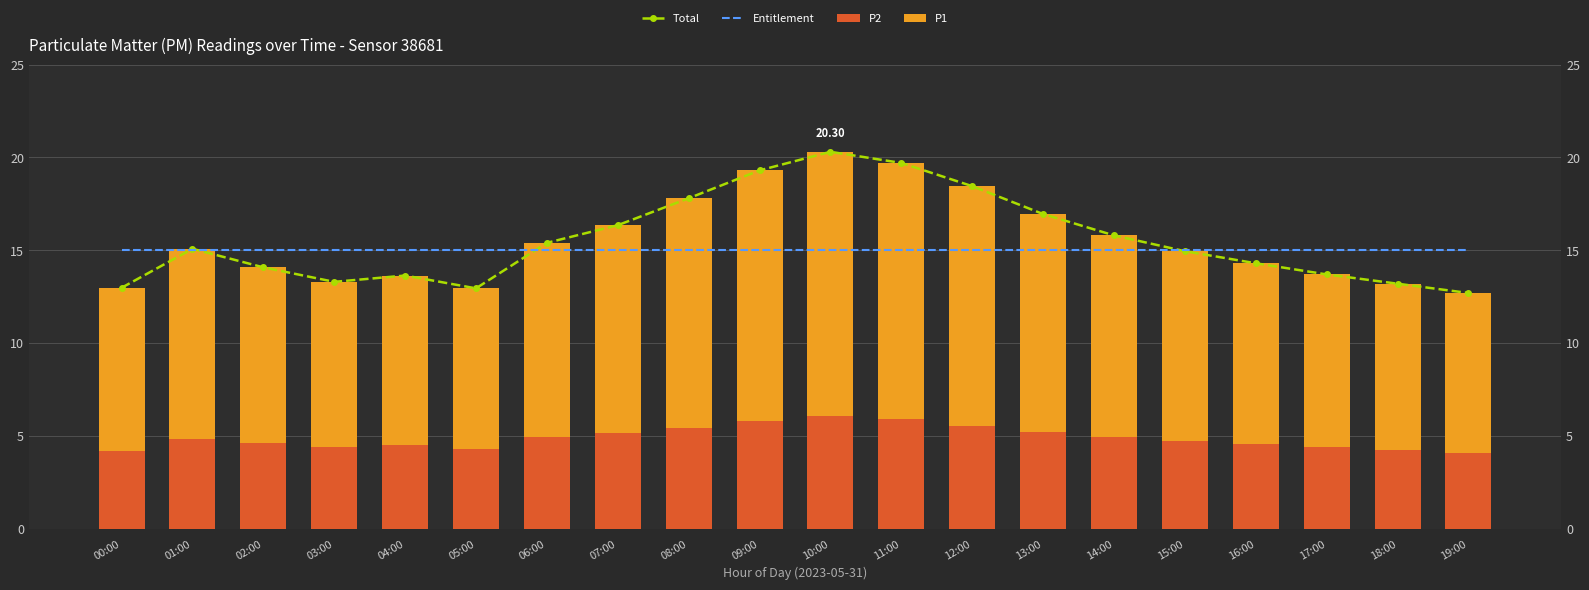

Which has a higher value, 11:00 or 09:00?

11:00